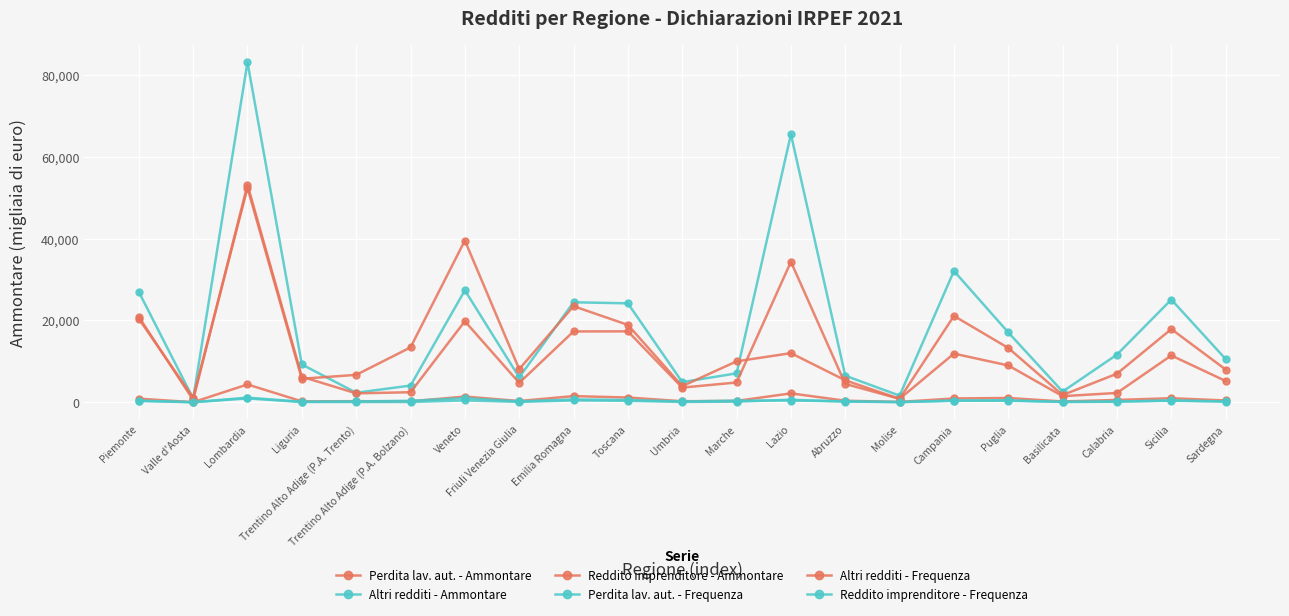

Does the chart display data point markers on the line(s)?

Yes